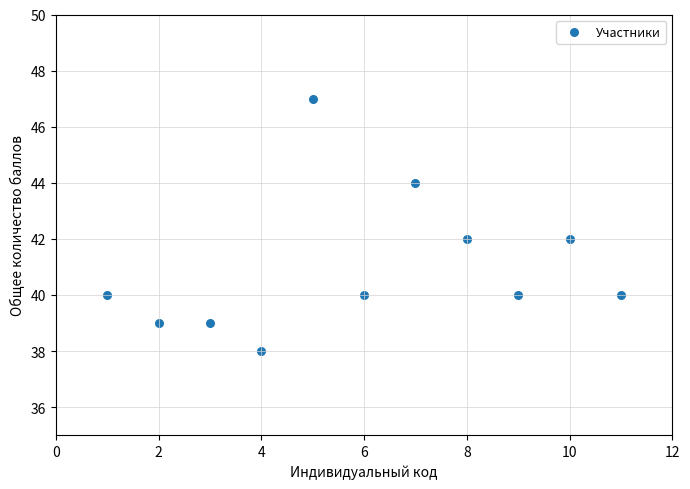

What is the average Y value?

41